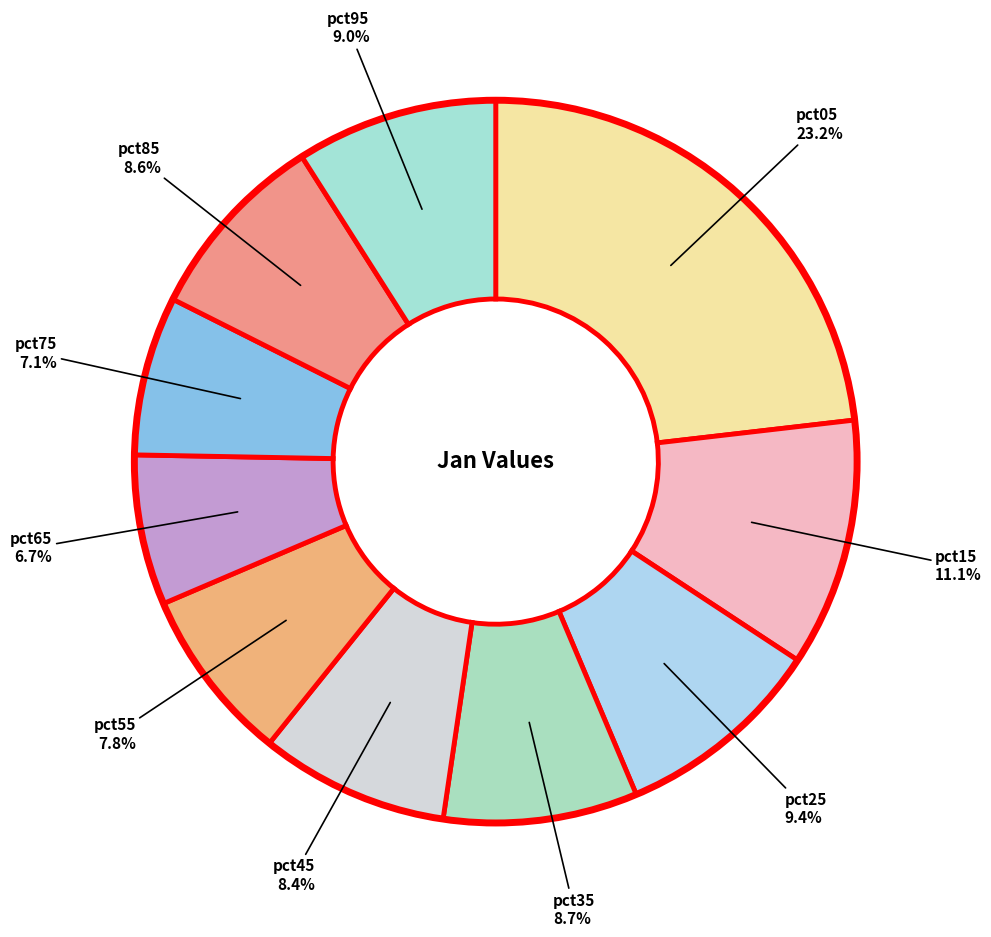

What is the largest slice in the pie chart?

pct05